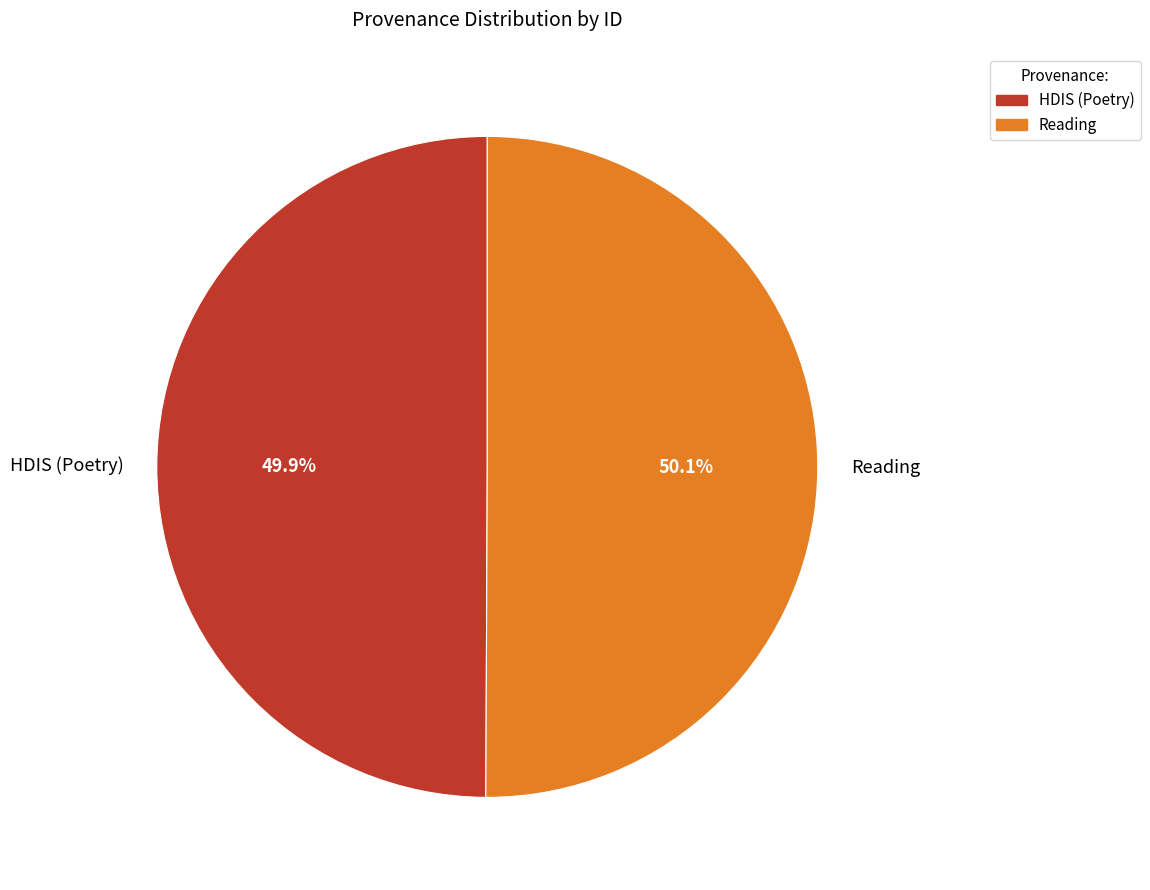

How many segments does this pie chart have?

2